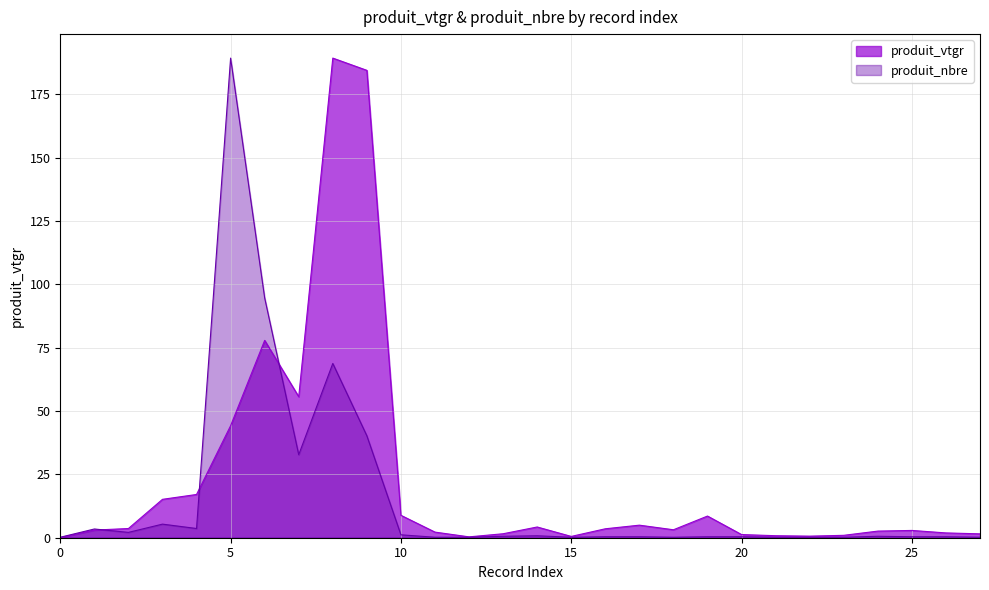

How many intersections are there between produit_nbre and produit_vtgr?

3